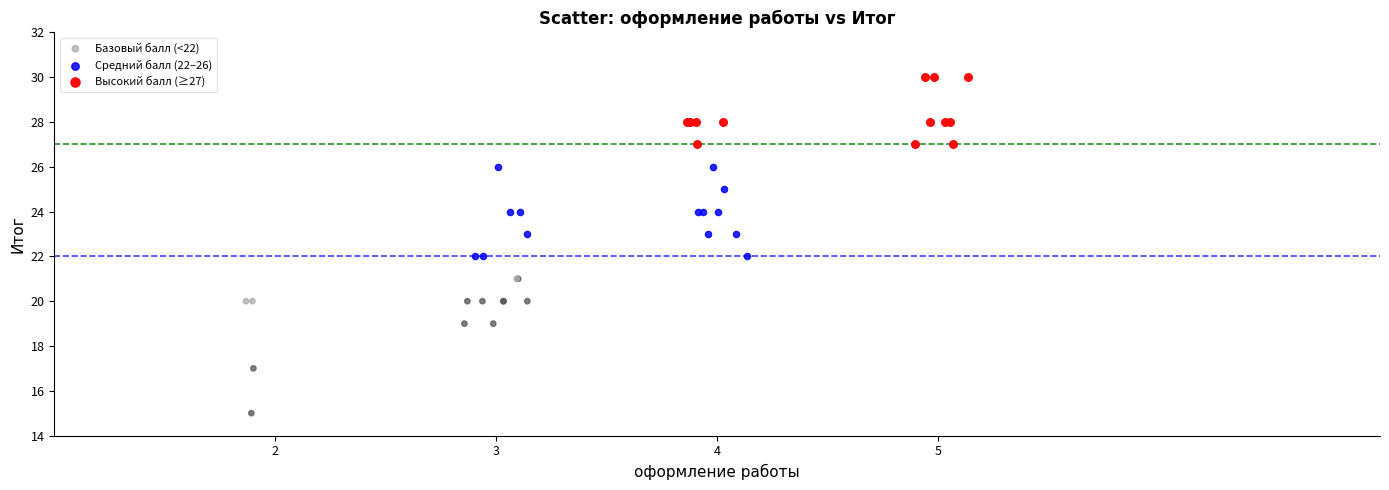

Which series contains the lowest Y value?

Базовый балл (<22)